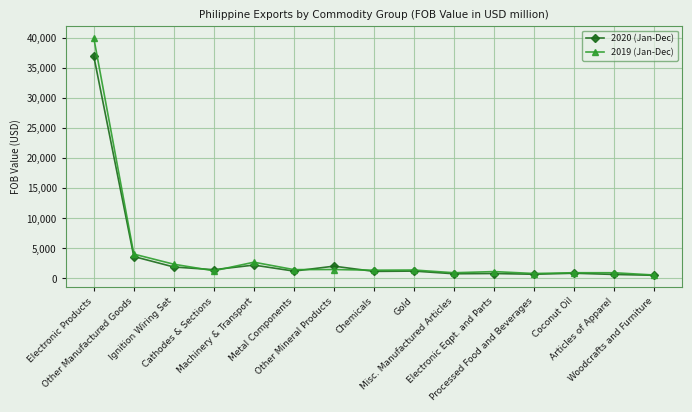

What is the label of the 9th point from the left?

Gold